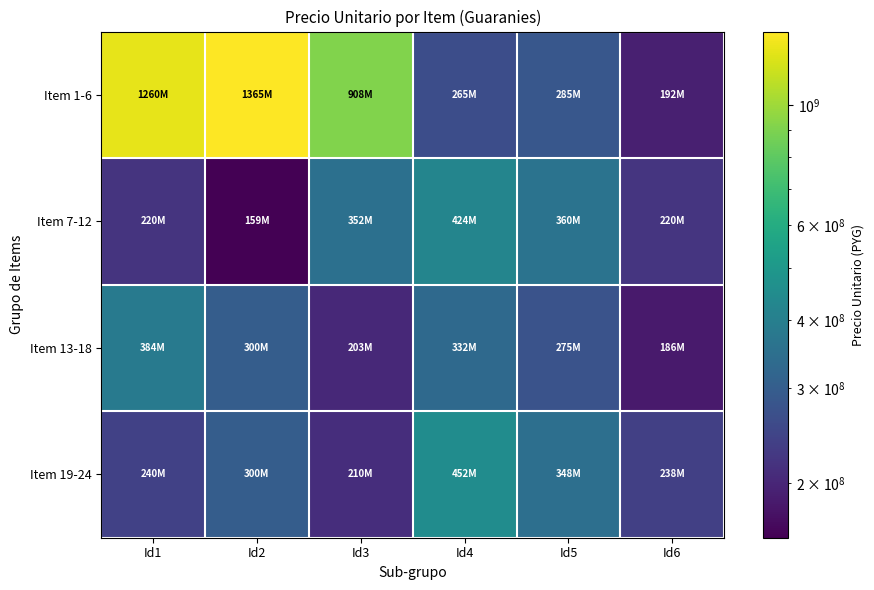

Reading left to right, extract all data points from this chart.

Item 1-6: Id1=1260000000	Id2=1365000000	Id3=907500000	Id4=265000000	Id5=285000000	Id6=192500000
Item 7-12: Id1=220000000	Id2=158750000	Id3=352000000	Id4=424000000	Id5=360000000	Id6=220500000
Item 13-18: Id1=384000000	Id2=300000000	Id3=203000000	Id4=332000000	Id5=274800000	Id6=185500000
Item 19-24: Id1=240000000	Id2=300000000	Id3=210000000	Id4=452000000	Id5=348000000	Id6=238000000